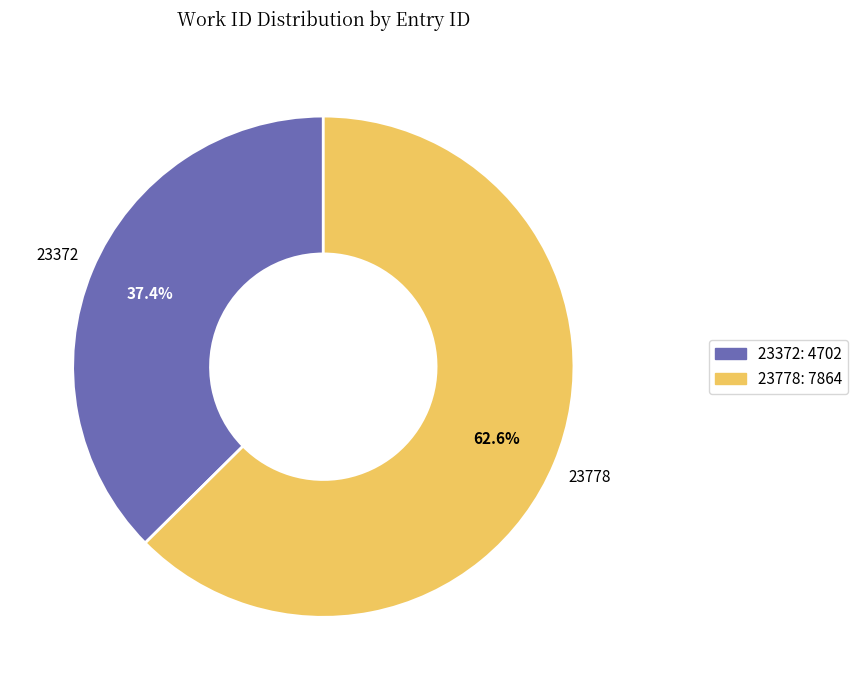

How many slices are in this pie chart?

2